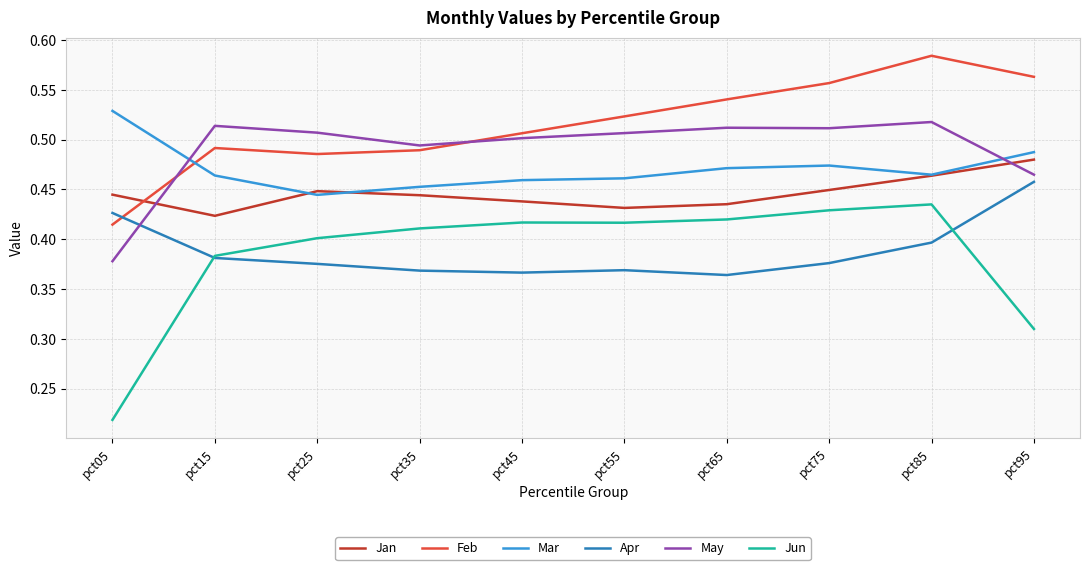

True or false: Apr has a value of 0.6 at pct95.

False